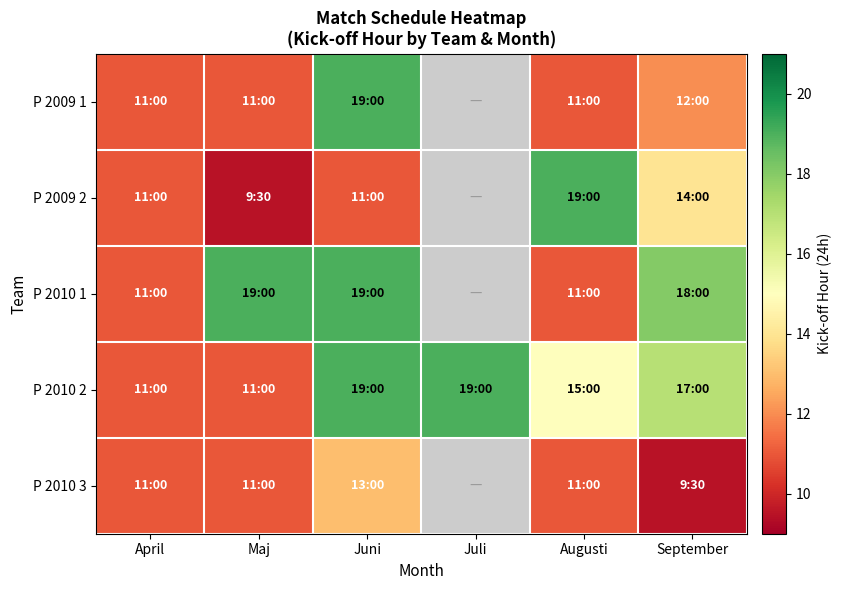

How many values in P 2010 1 are above zero?

5